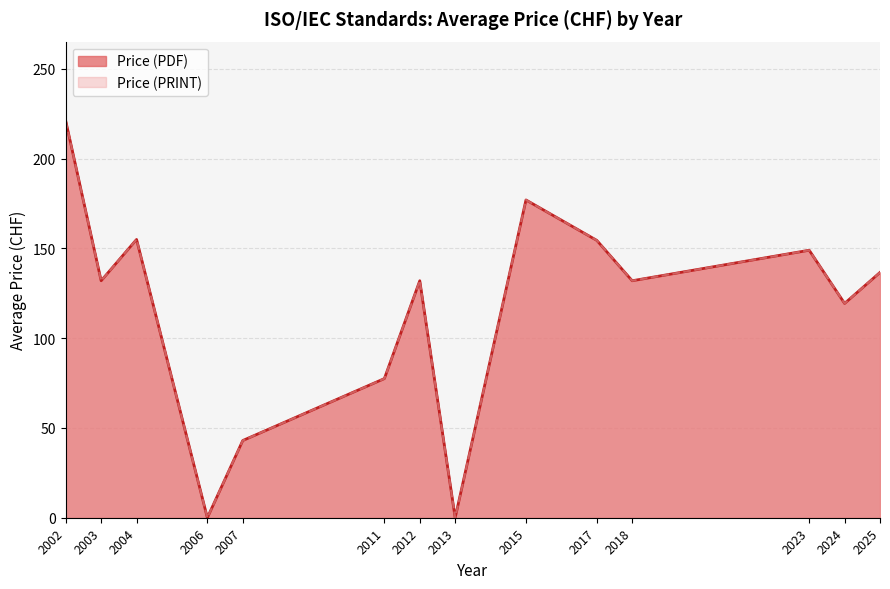

Does the chart display data point markers on the line(s)?

No